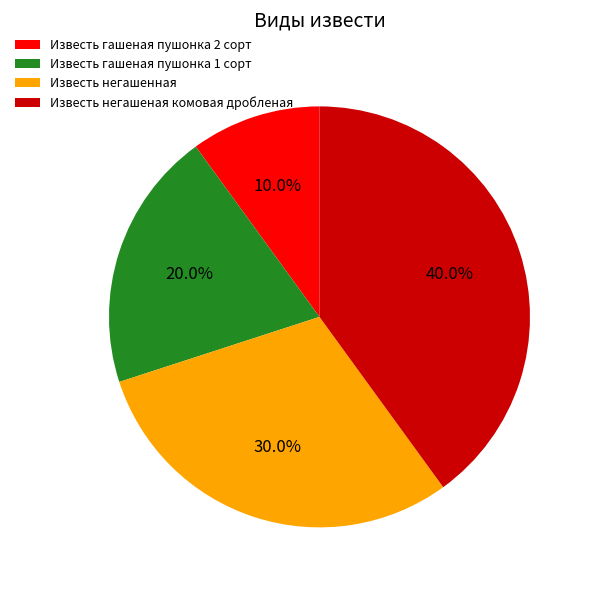

What is the ratio of the value at Известь негашеная комовая дробленая to the value at Известь гашеная пушонка 2 сорт?

4.0